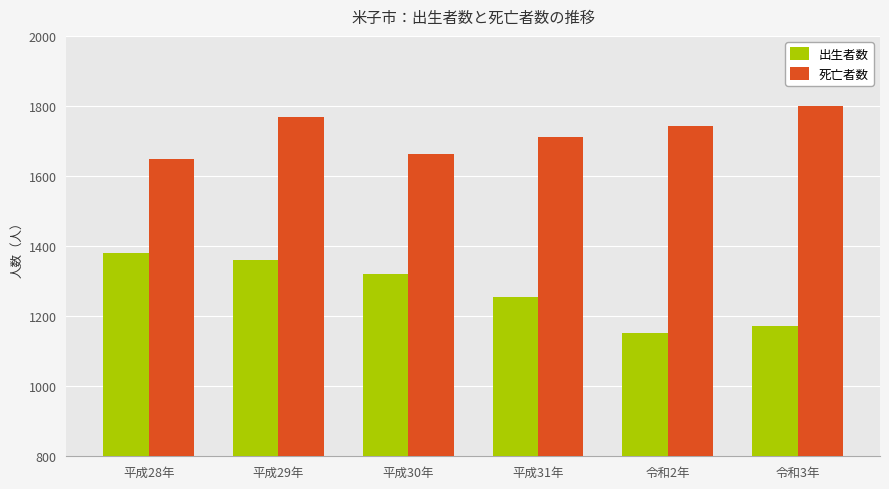

What is the difference between the highest and lowest values at 平成28年?

269